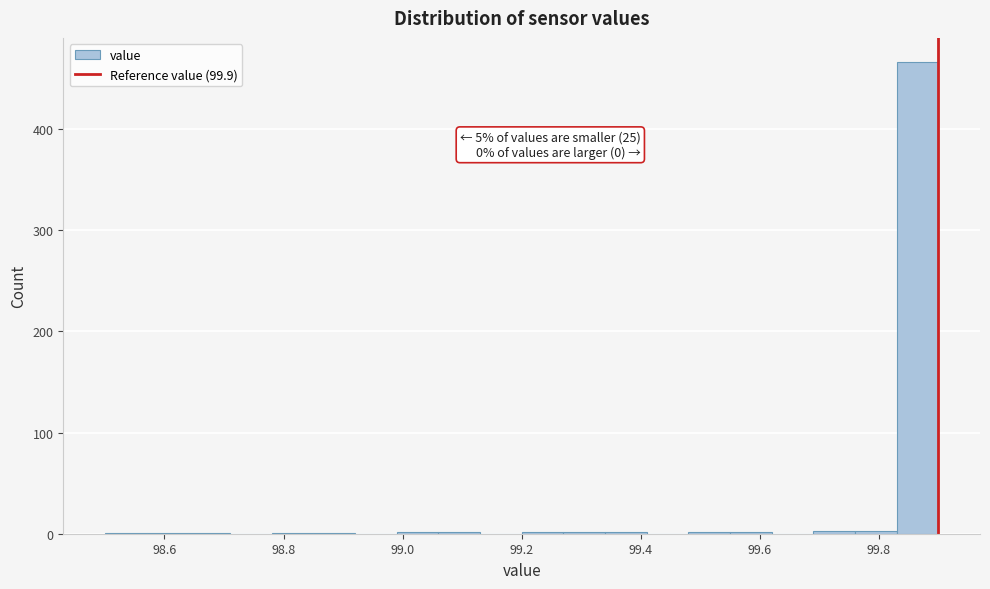

Around what value on the x-axis is the tallest bar? Give the approximate position of its centre, as read against the axis.

99.86